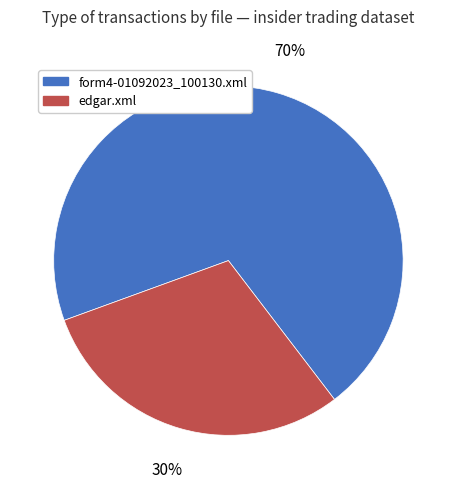

Which has a higher value, form4-01092023_100130.xml or edgar.xml?

form4-01092023_100130.xml